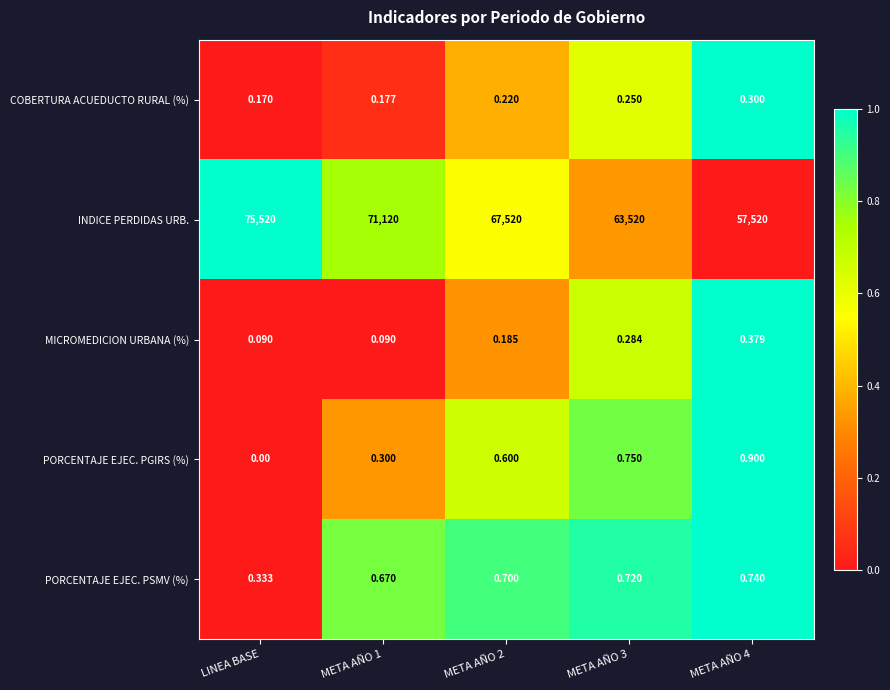

At which label is PORCENTAJE EJEC. PSMV (%) closest to 0?

LINEA BASE